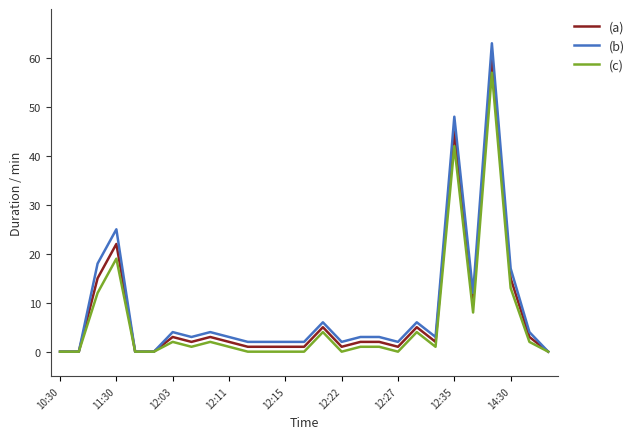

Which series has the largest range (max minus min)?

(b)